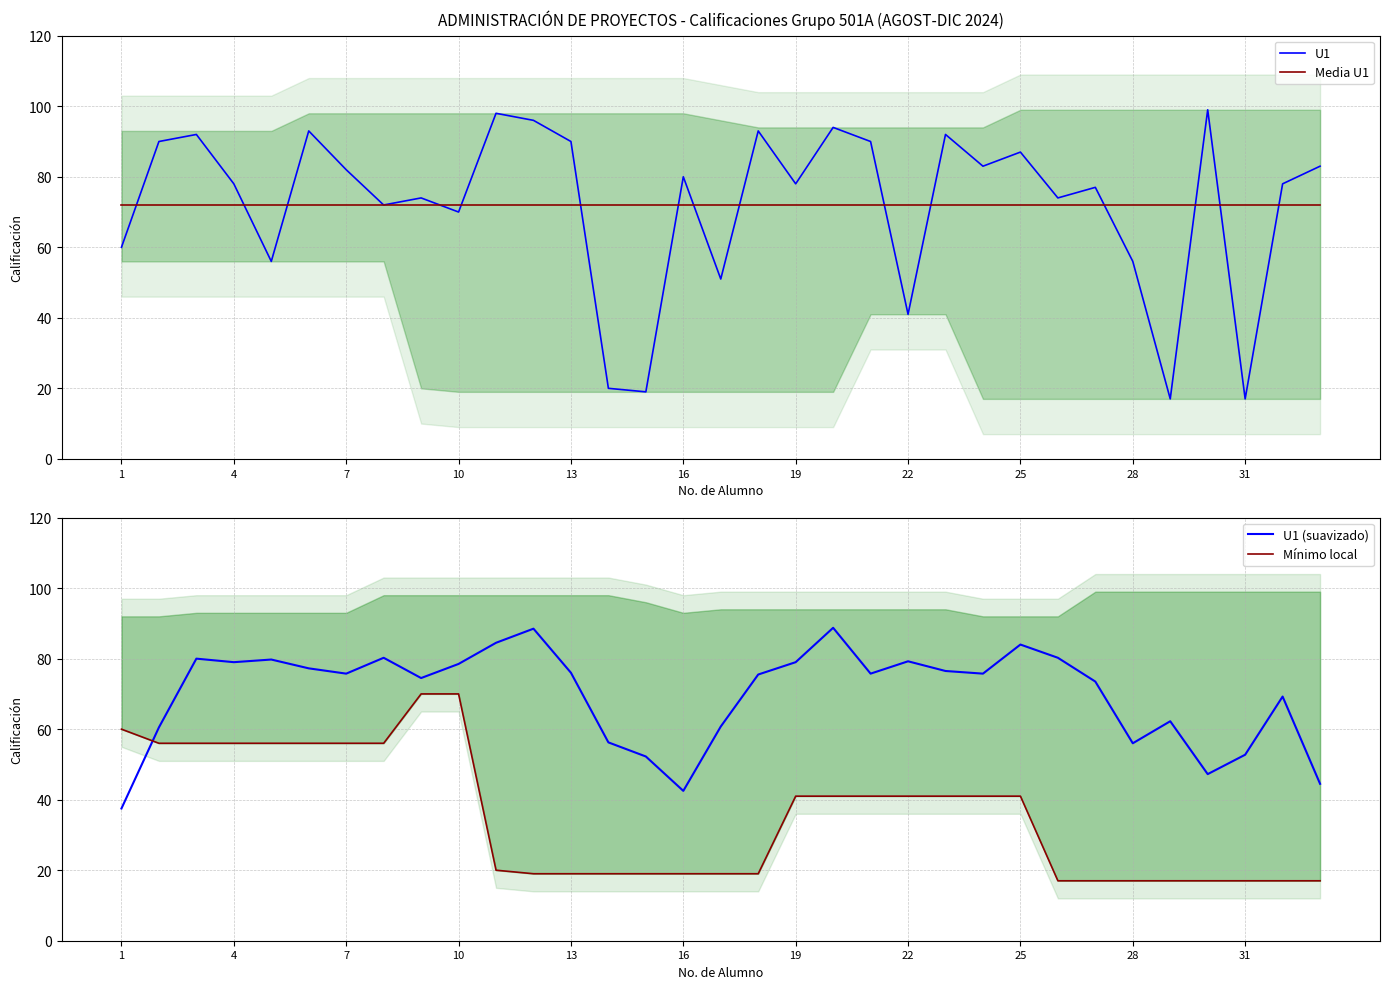

What is the lowest value of the U1 (suavizado) series?

37.5